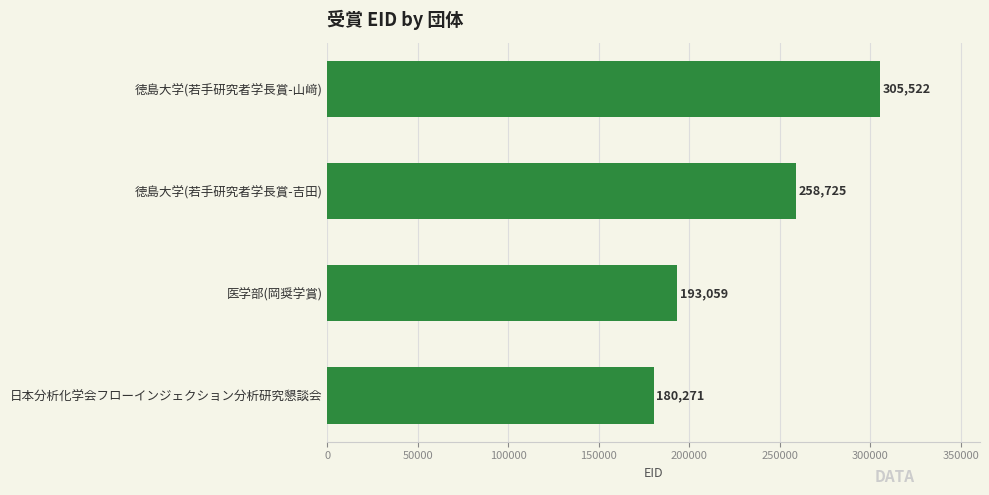

At which category does the chart reach its minimum across all series?

日本分析化学会フローインジェクション分析研究懇談会